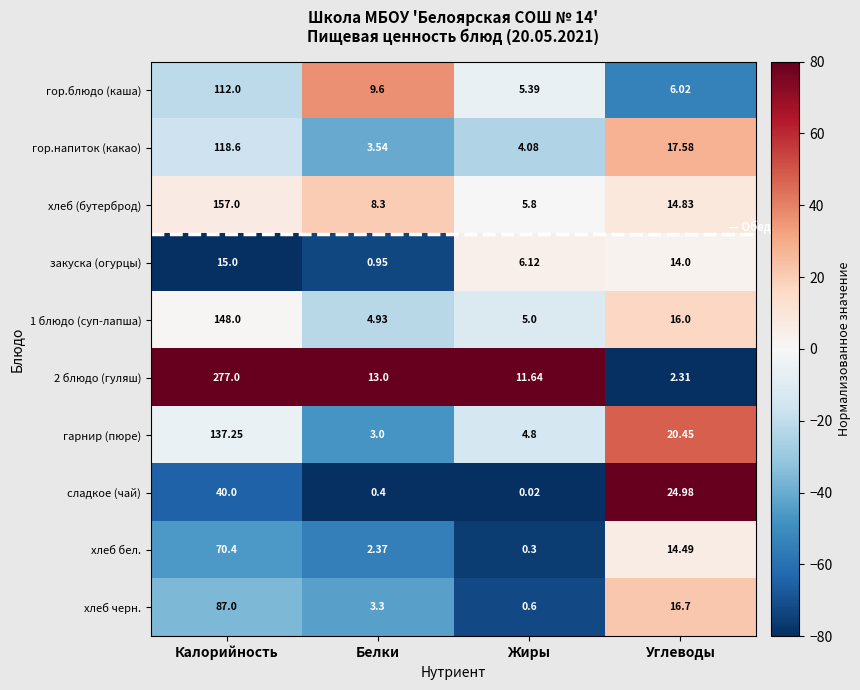

Count the number of categories in the chart.

4